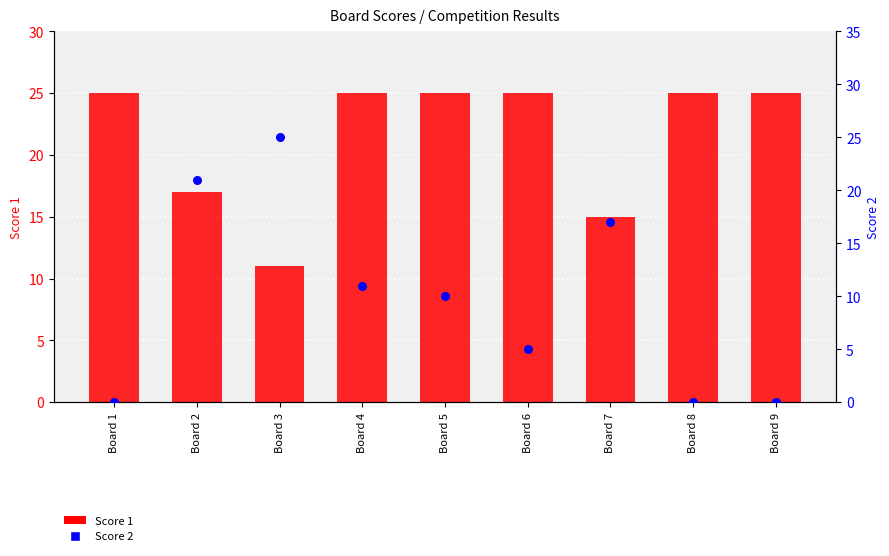

At how many categories does at least one series exceed 9?

9